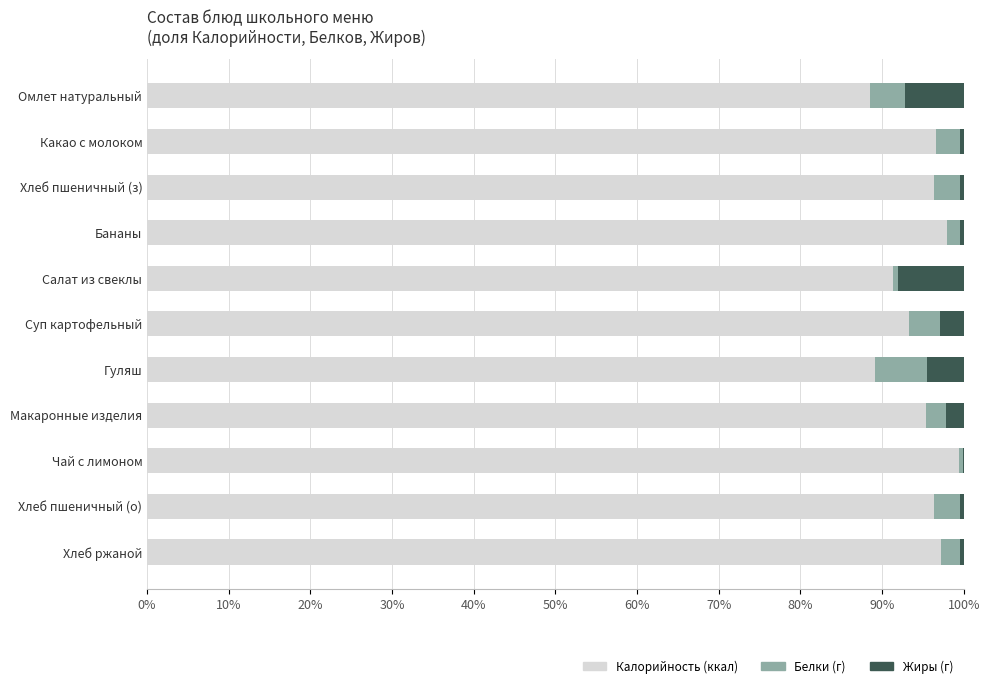

What is the highest value of the Калорийность (ккал) series?

99.5